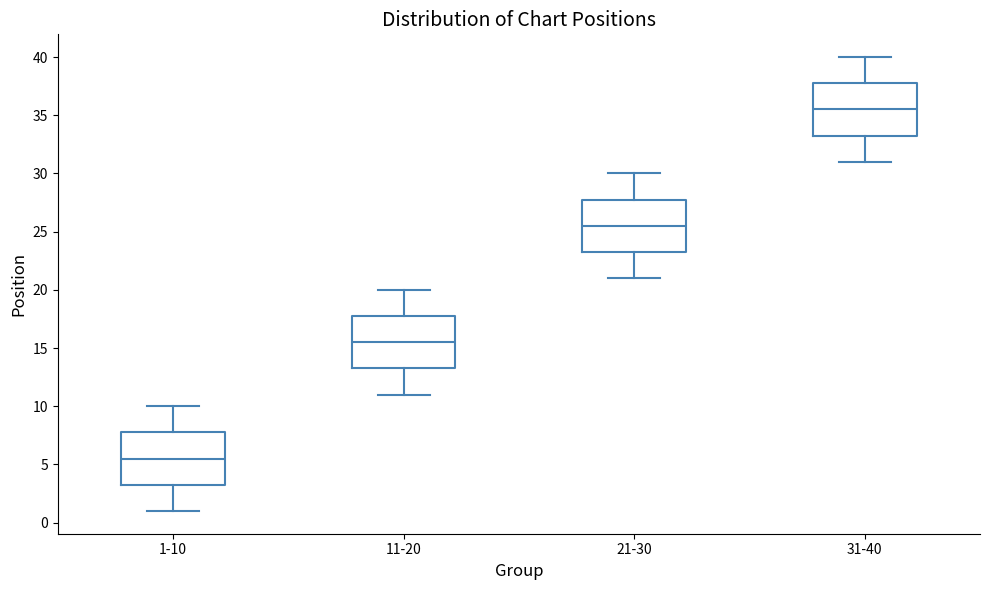

Where does the median line of the box for 31-40 sit on the y-axis? The values are not printed on the chart, so give them approximately, as read against the axis.

35.5